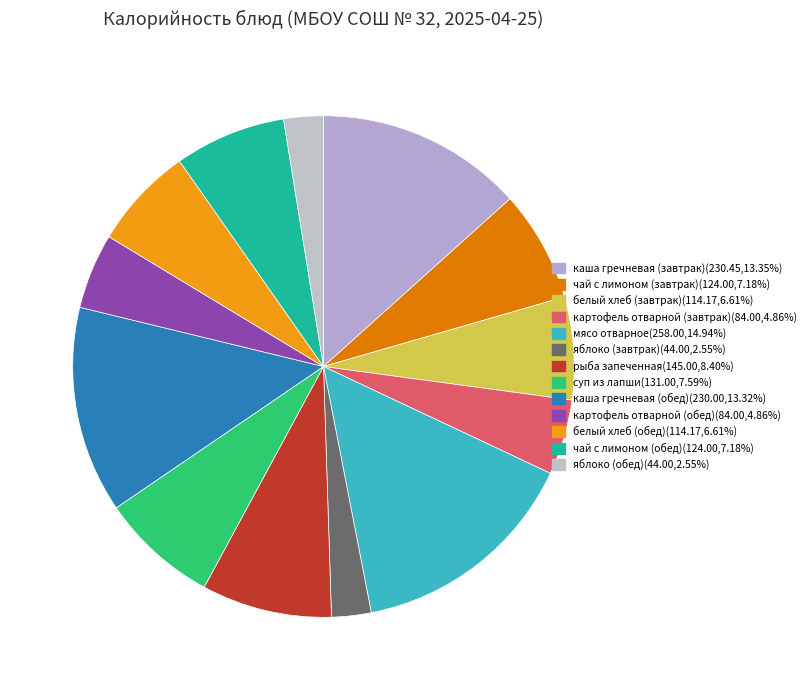

What percentage is the белый хлеб (завтрак) slice, to the nearest percent?

7%